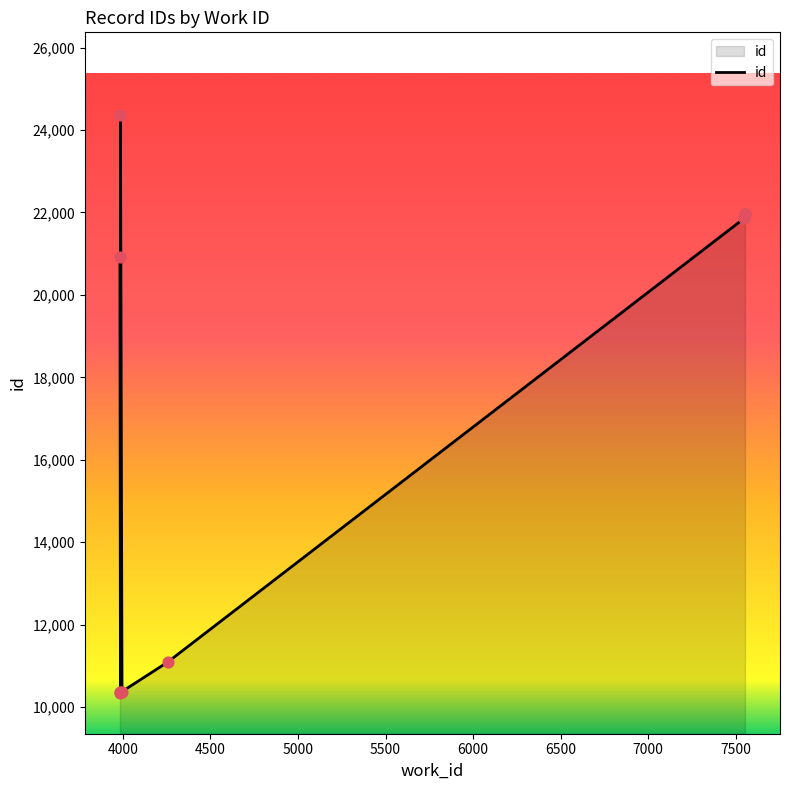

Approximately how many times larger is the value at 7548 compared to 3986?

2.1